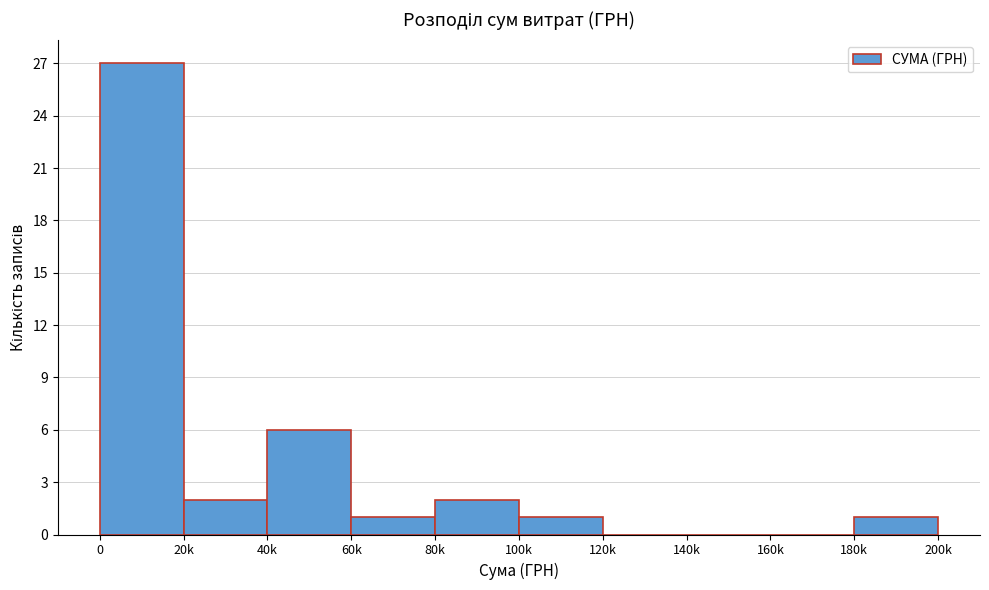

Reading left to right, what are all the values shown in this chart?

0=27	20k=2	40k=6	60k=1	80k=2	100k=1	120k=0	140k=0	160k=0	180k=1